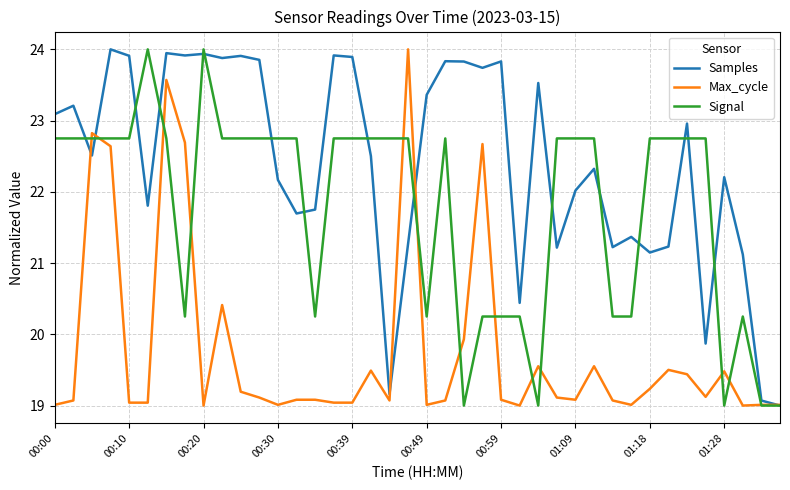

Which series has the largest total across all categories?

Samples